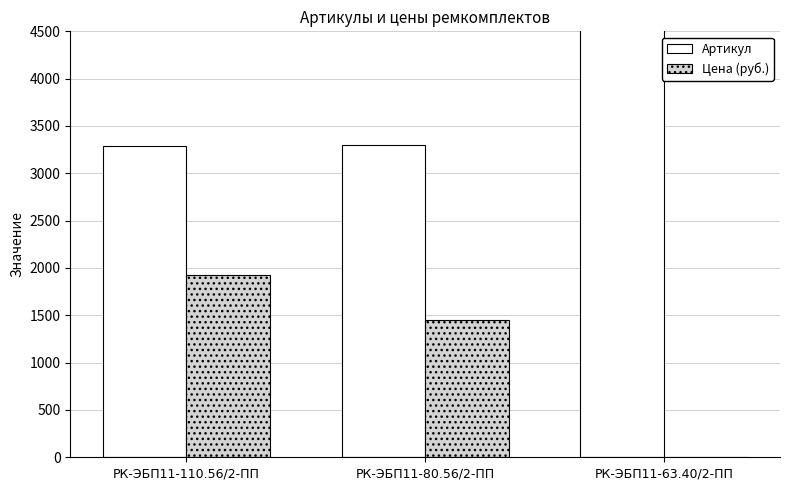

List the series in order of their overall mean, lowest first.

Цена (руб.), Артикул